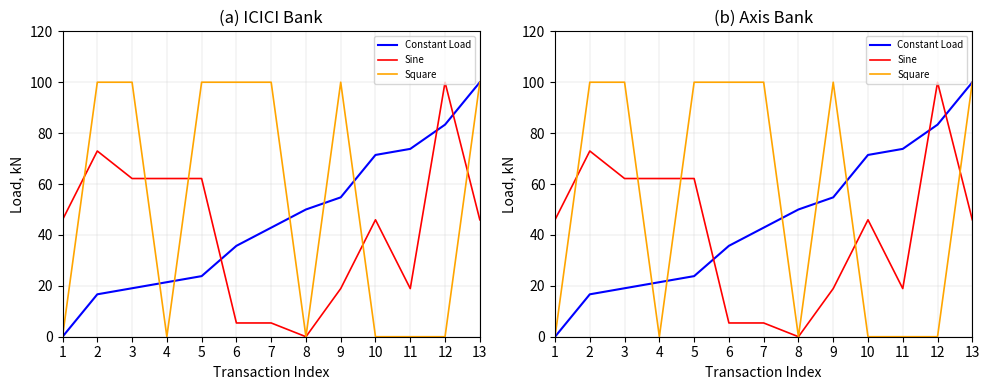

The value of Constant Load at 3 is 26.4. True or false?

False